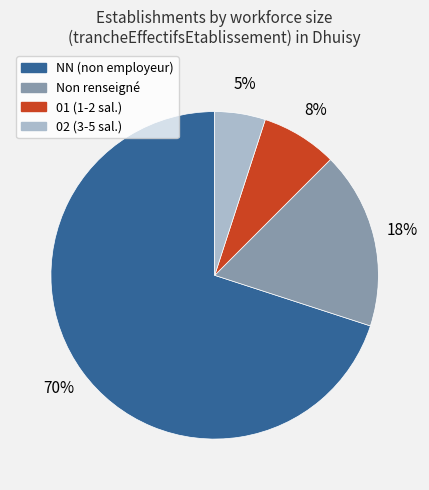

Which has a higher value, 02 (3-5 sal.) or 01 (1-2 sal.)?

01 (1-2 sal.)